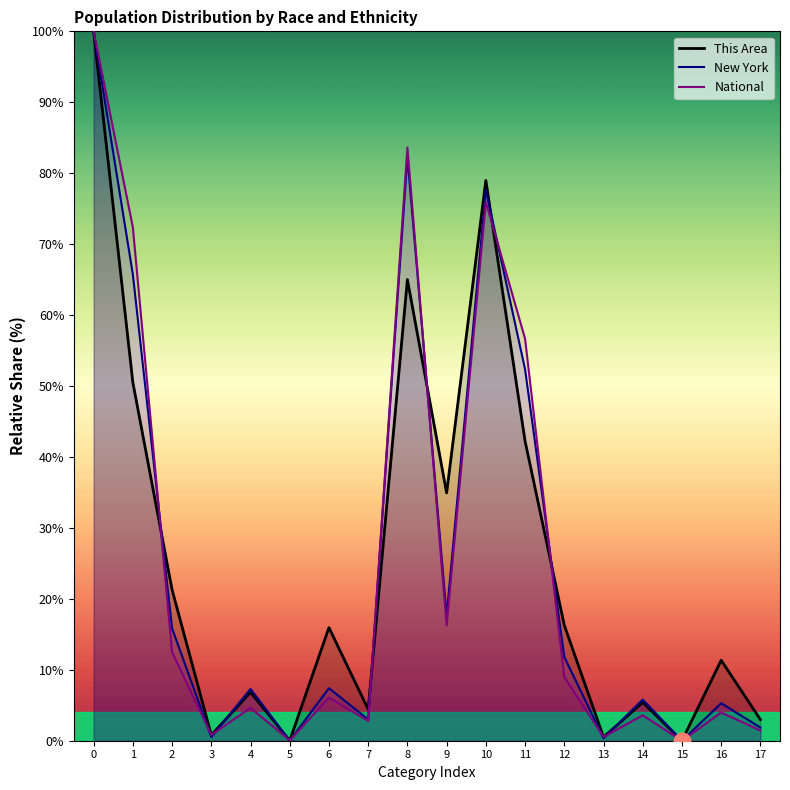

Which series changed the most between 9 and 14?

This Area